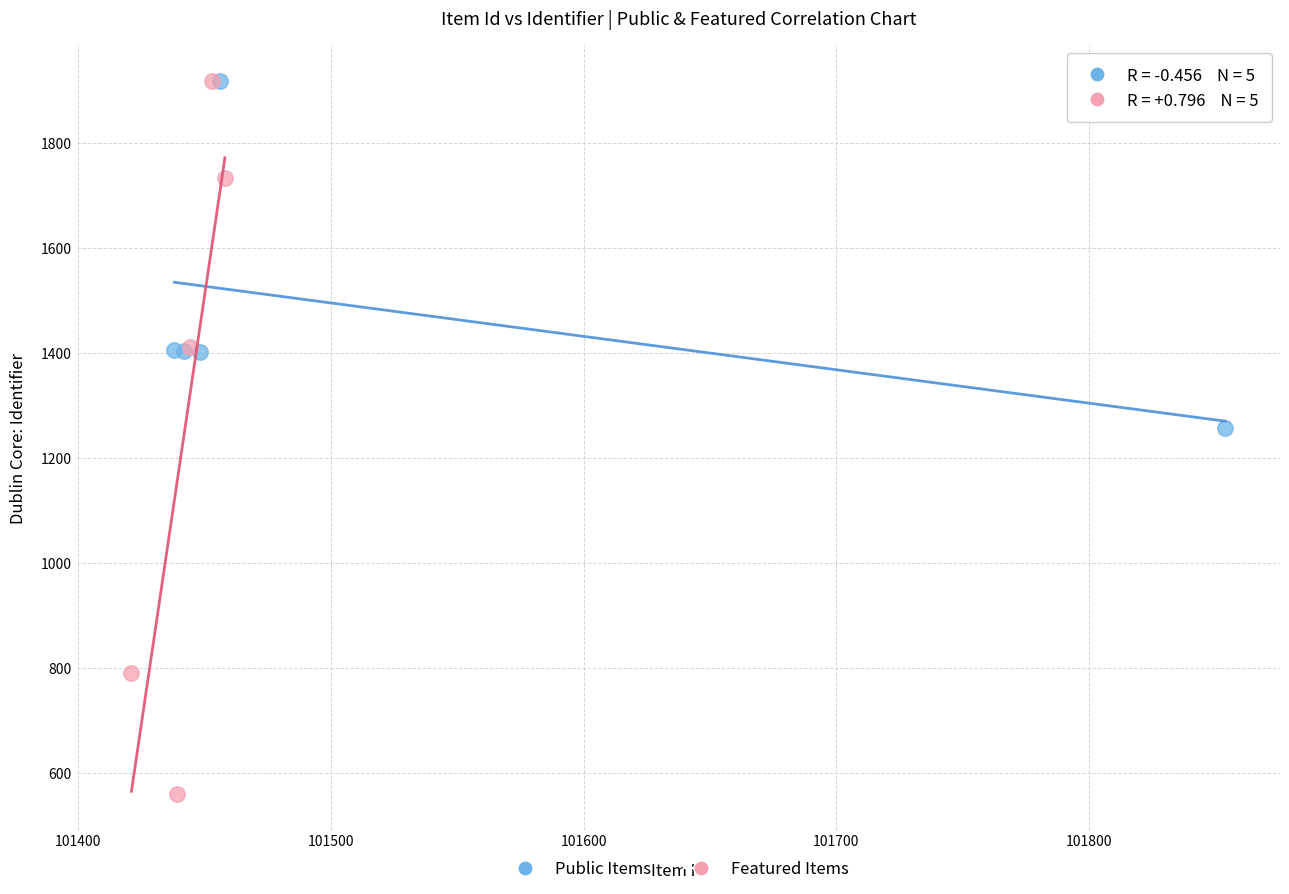

Which series has the largest Y range (max minus min)?

Featured Items